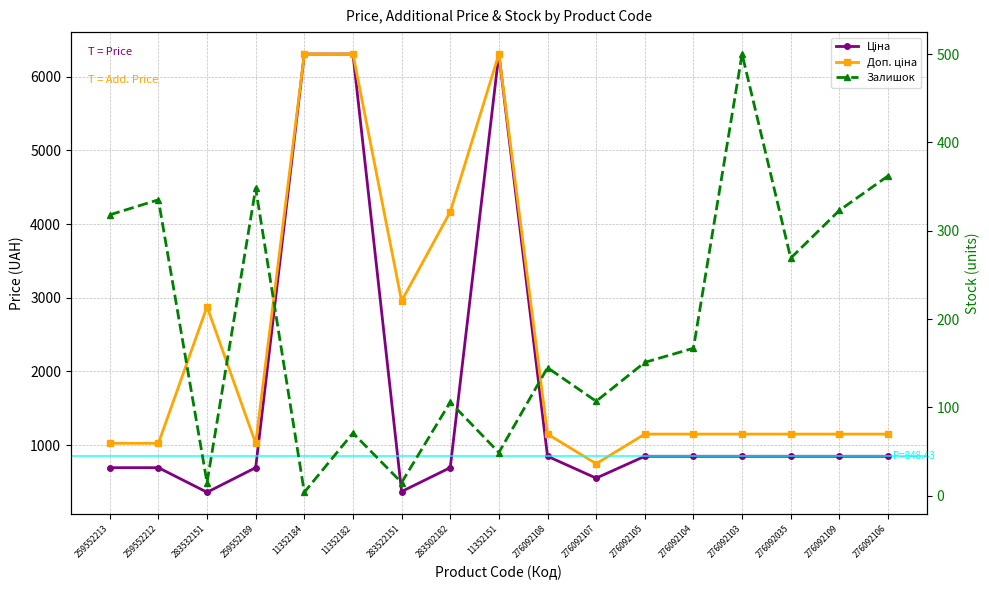

What is the sum of all Доп. ціна values?

40795.3